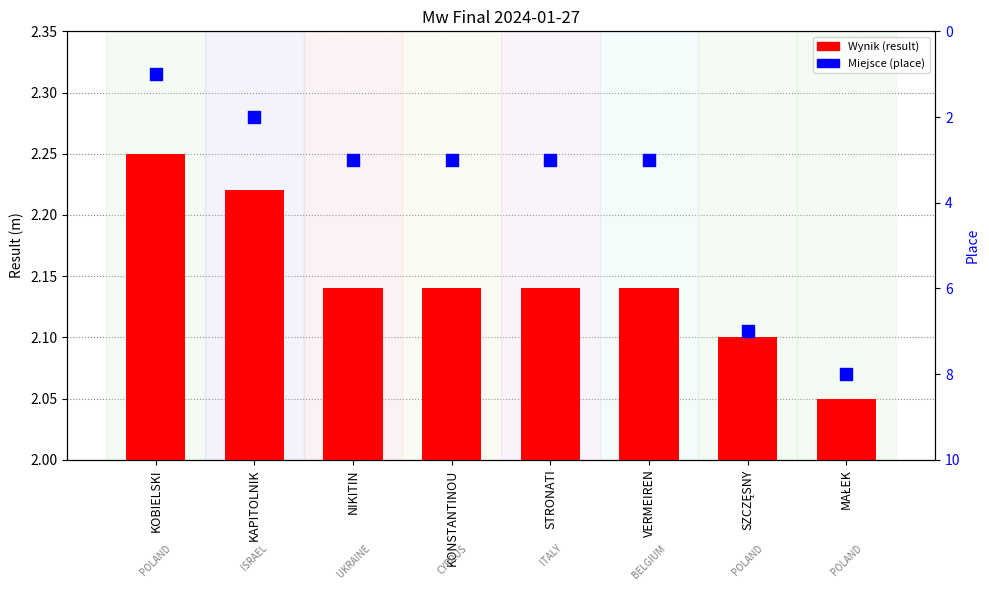

At which category is the sum across all series the highest?

MAŁEK